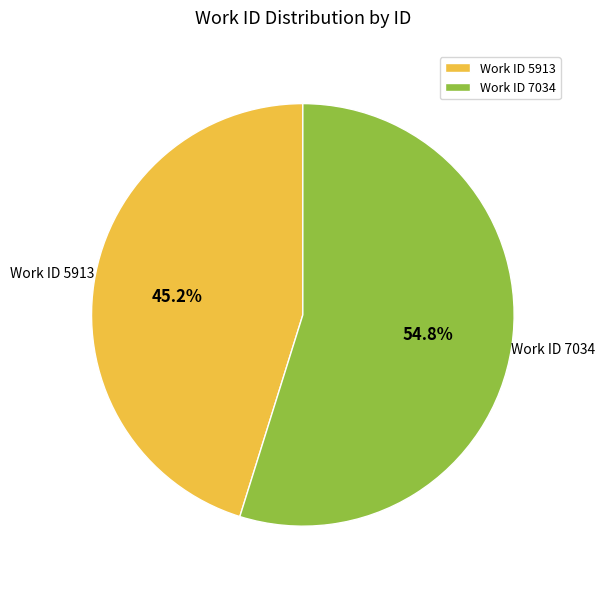

Rank the categories by value from lowest to highest.

Work ID 5913, Work ID 7034